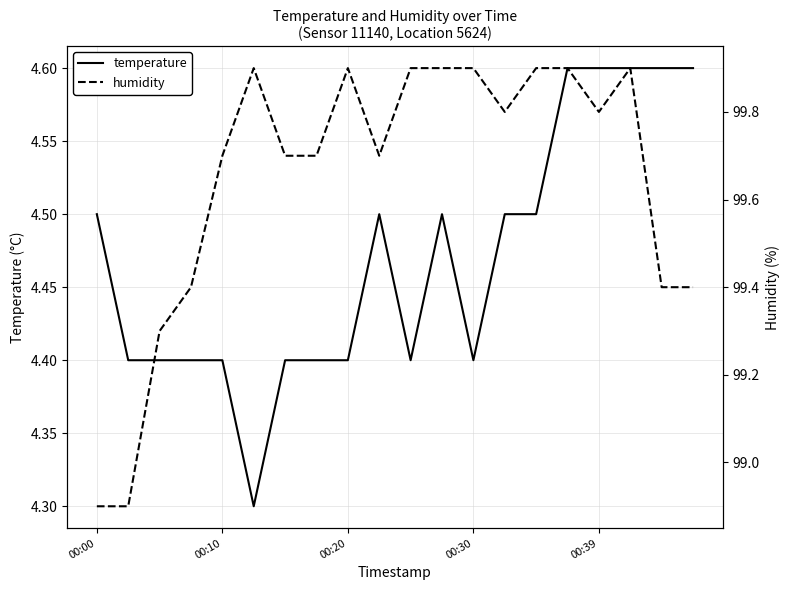

The temperature series shows 4.6 at 00:39. True or false?

True